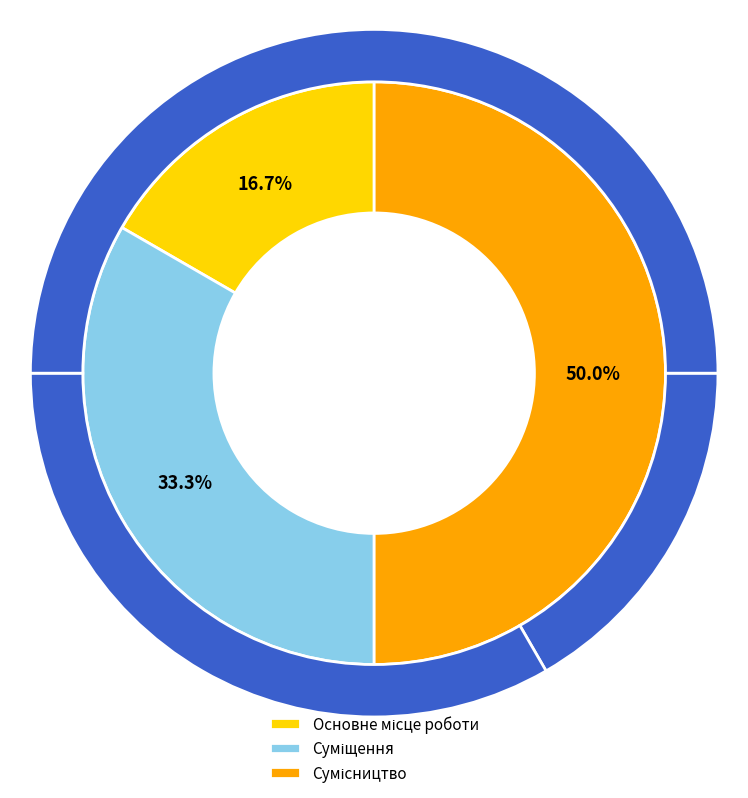

How many slices are in this pie chart?

3